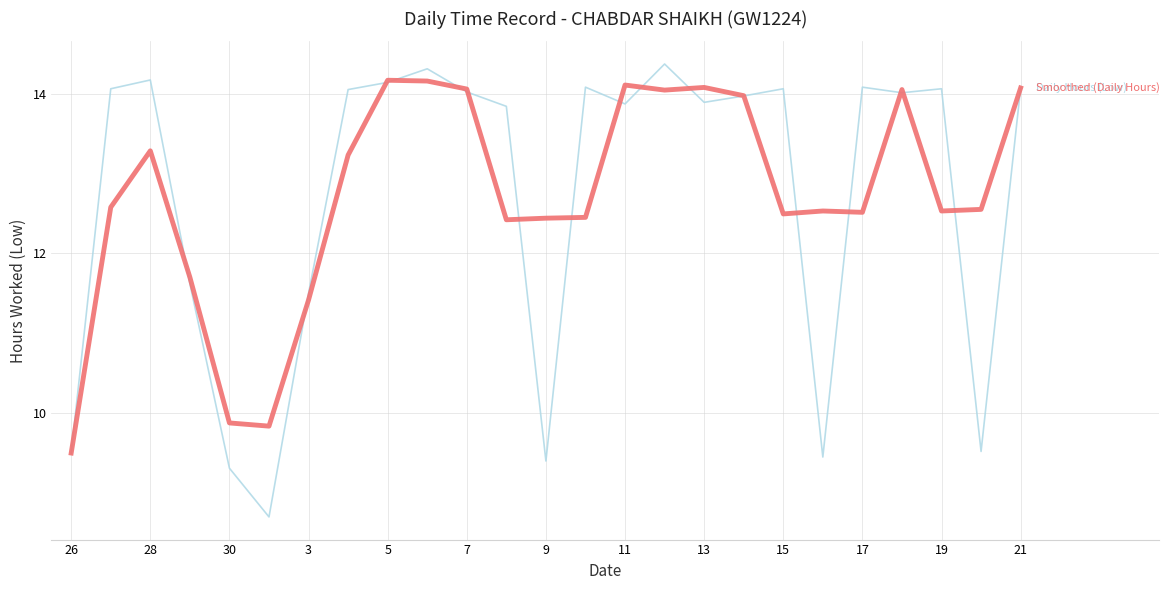

What is the smallest value displayed?

8.7